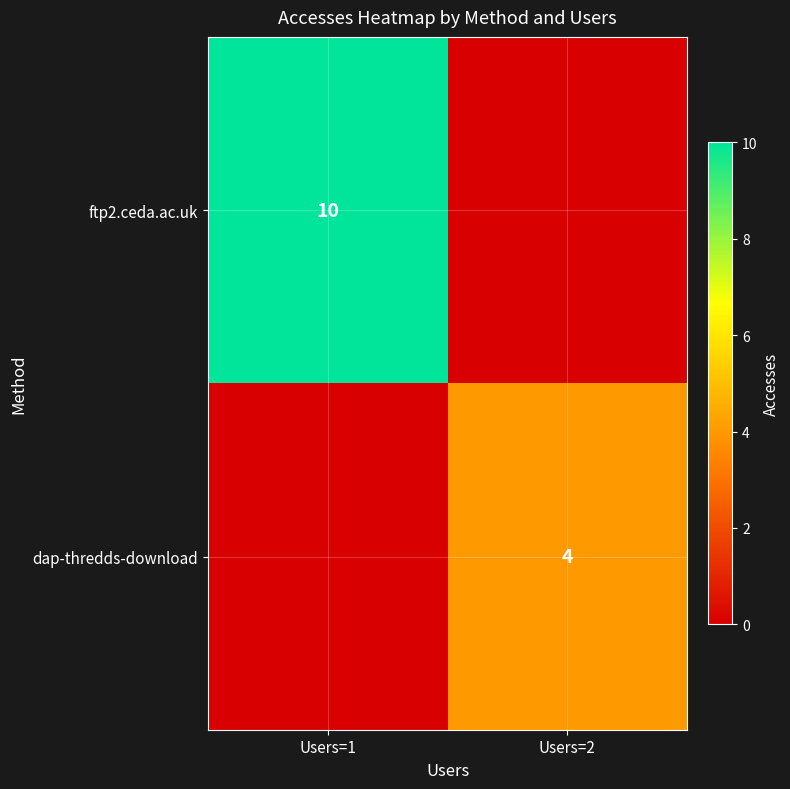

Is it true that dap-thredds-download equals 2 at Users=2?

False